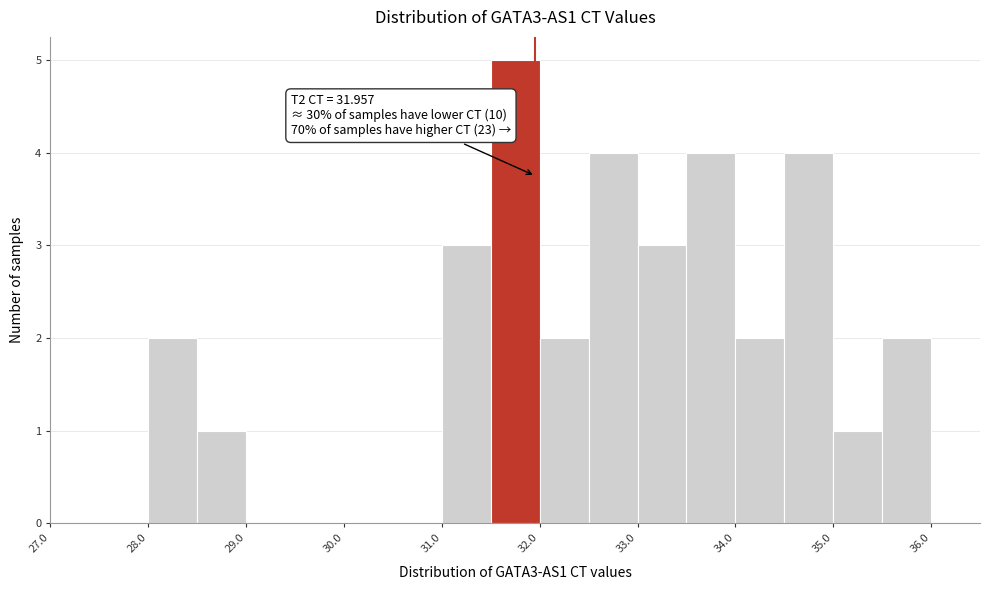

Which range on the x-axis has the tallest bar?

31.5 to 32.0